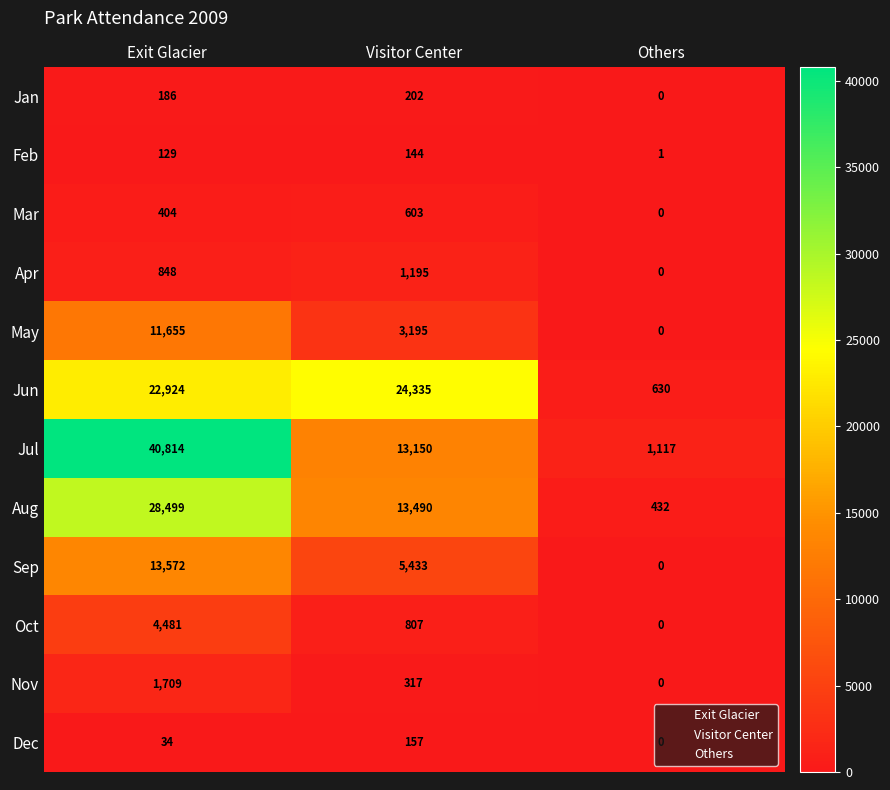

At which label does Jul reach its peak?

Exit Glacier